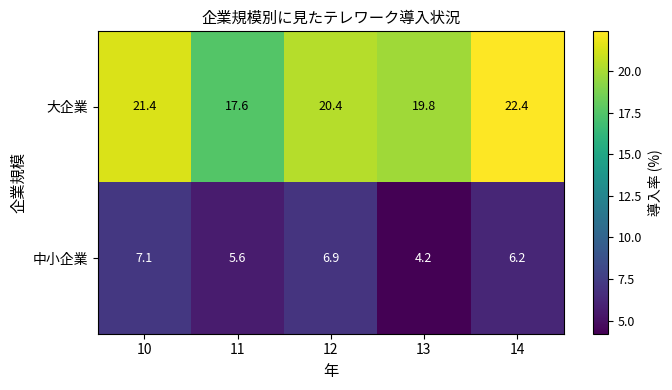

How many series are shown in this chart?

2